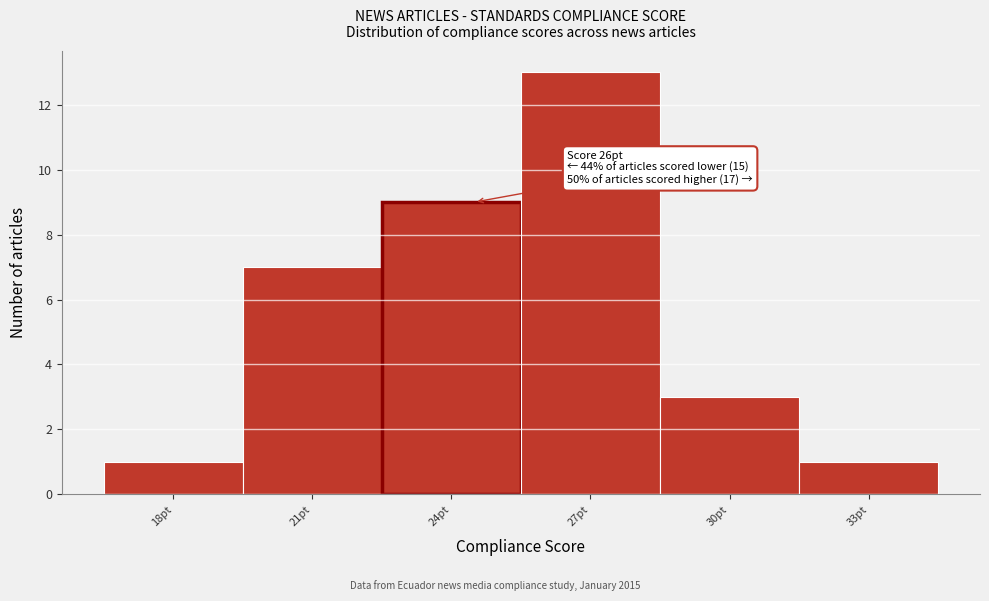

Reading right to left, extract all data points from this chart.

33pt=1	30pt=3	27pt=13	24pt=9	21pt=7	18pt=1